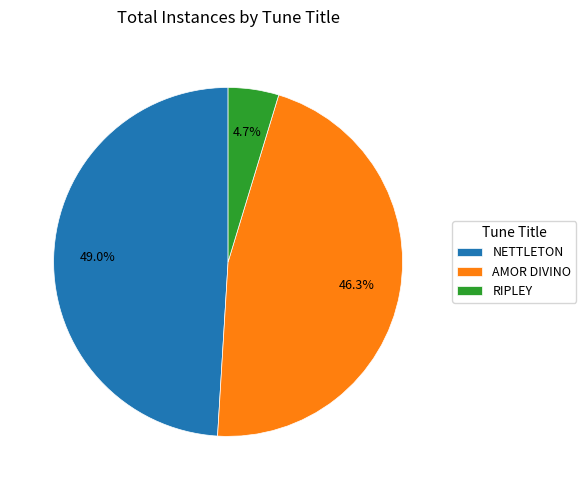

To the nearest percent, what is the combined percentage of NETTLETON and AMOR DIVINO?

95%